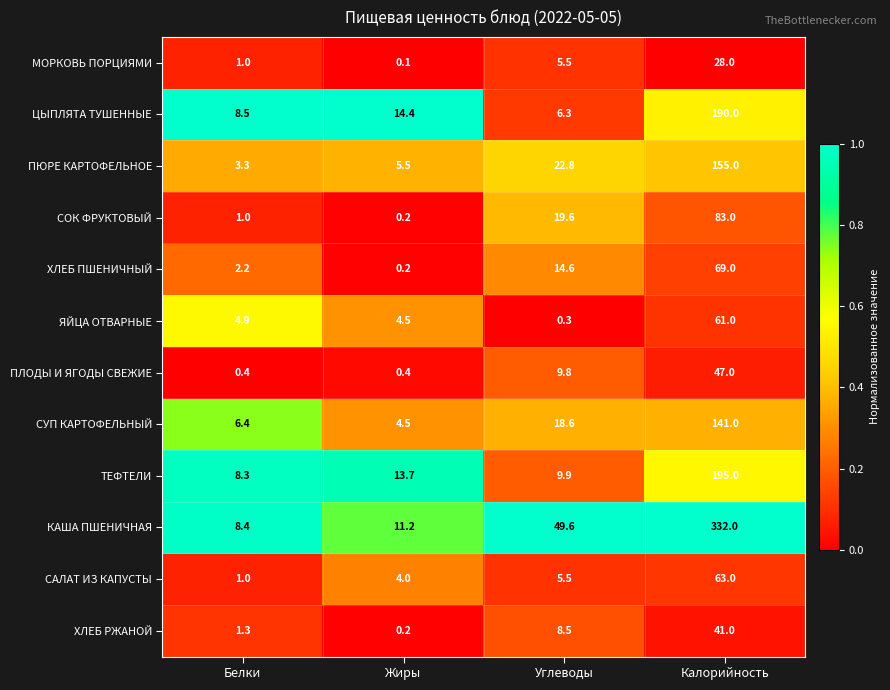

Which category has the lowest value across all series?

Жиры